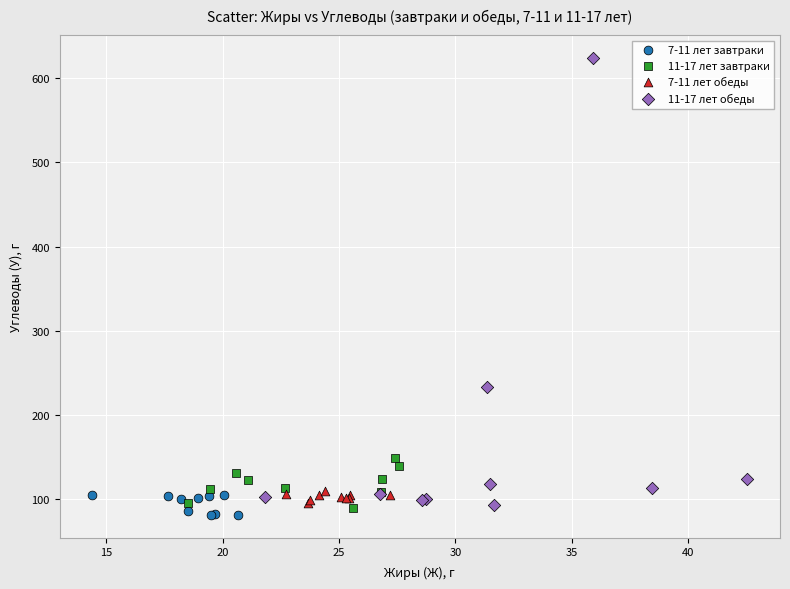

Which series reaches the minimum Y coordinate?

7-11 лет завтраки